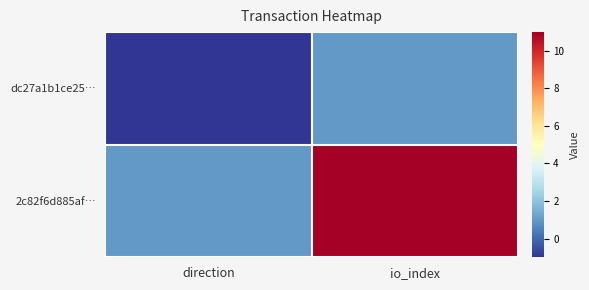

Reading left to right, transcribe all the data shown in this chart.

dc27a1b1ce25…: direction=-1	io_index=1
2c82f6d885af…: direction=1	io_index=11